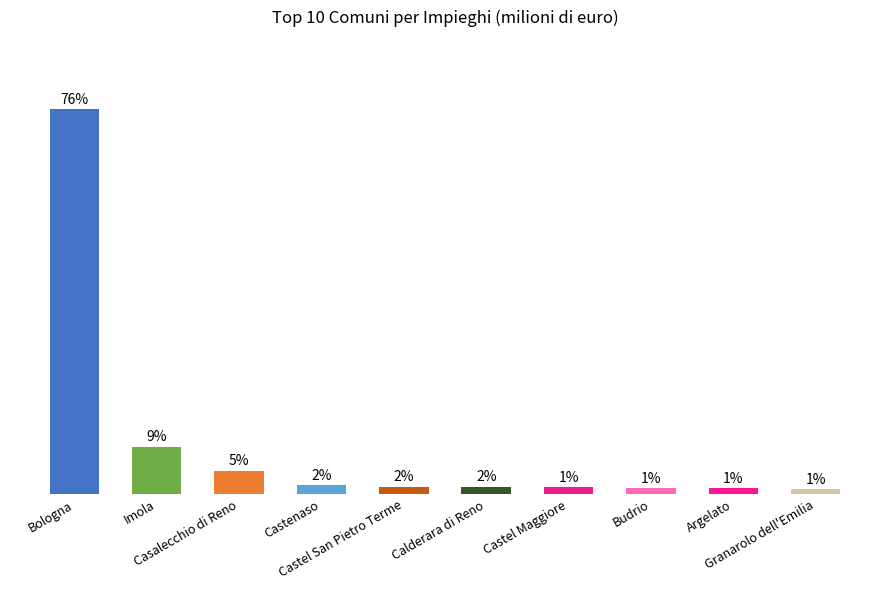

Reading left to right, list all the values displayed in this chart.

Bologna=76.4	Imola=9.4	Casalecchio di Reno=4.6	Castenaso=1.8	Castel San Pietro Terme=1.5	Calderara di Reno=1.5	Castel Maggiore=1.4	Budrio=1.2	Argelato=1.2	Granarolo dell'Emilia=1.0